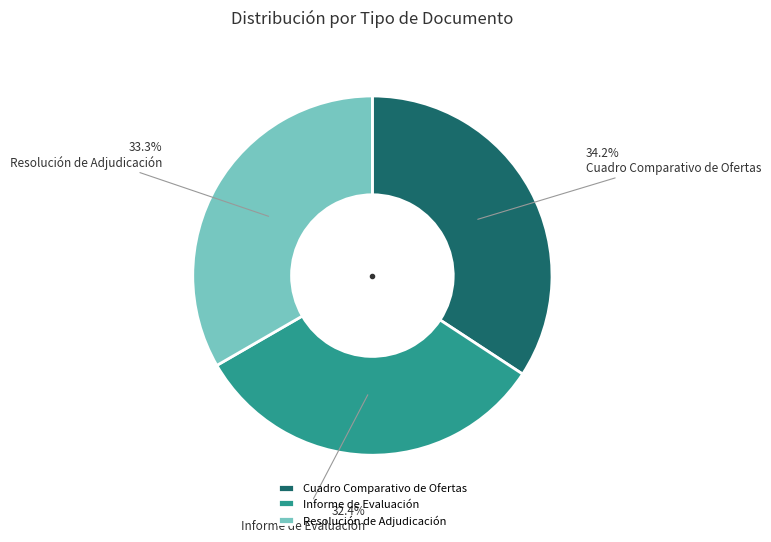

True or false: Cuadro Comparativo de Ofertas accounts for 48% of the total.

False